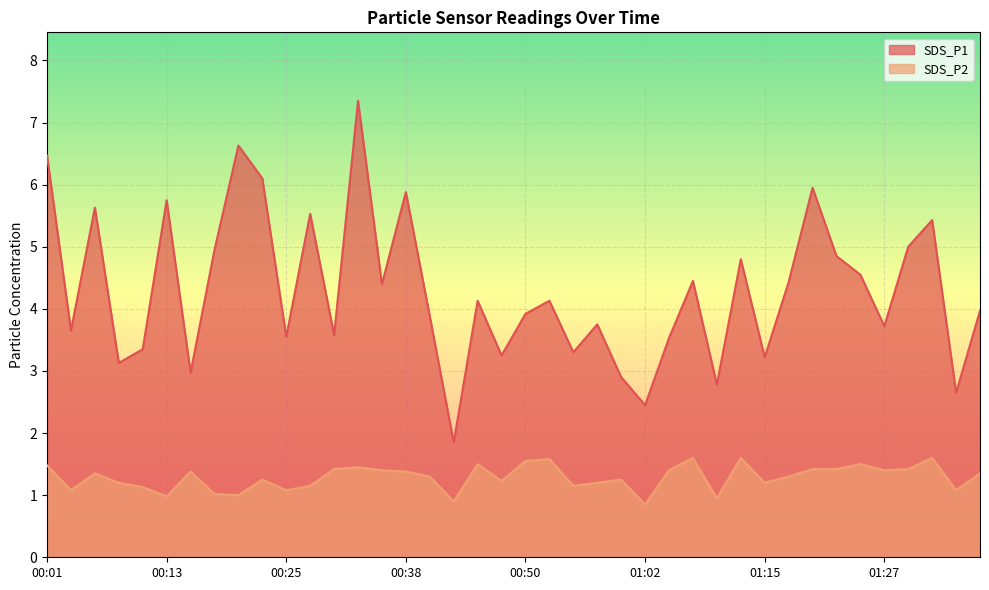

True or false: SDS_P1 and SDS_P2 cross at least once.

False